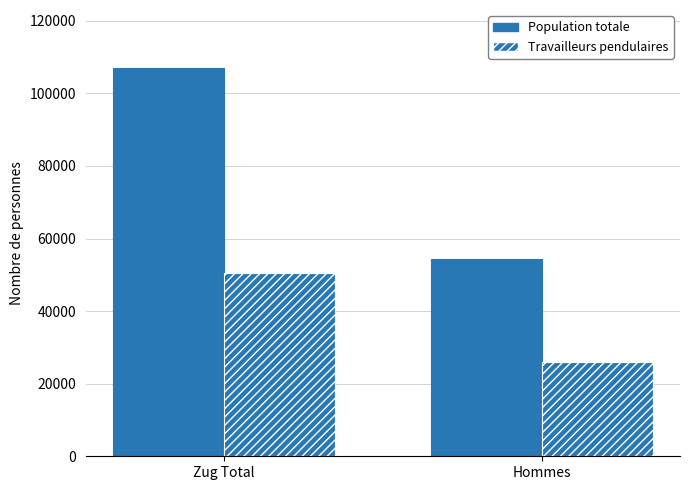

How many groups of bars are there?

2